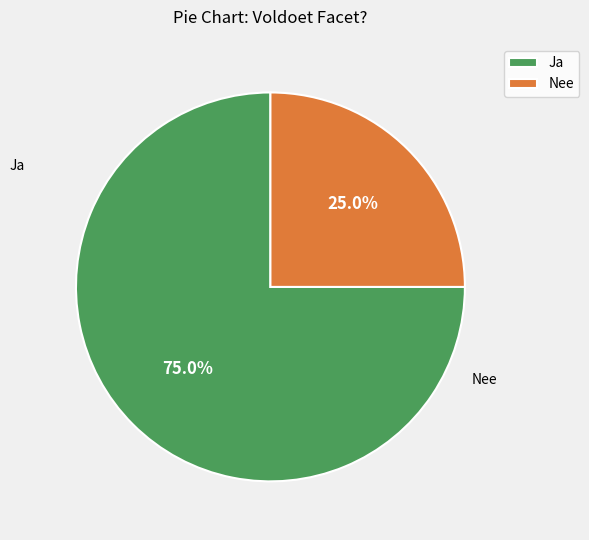

Between Nee and Ja, which is larger?

Ja